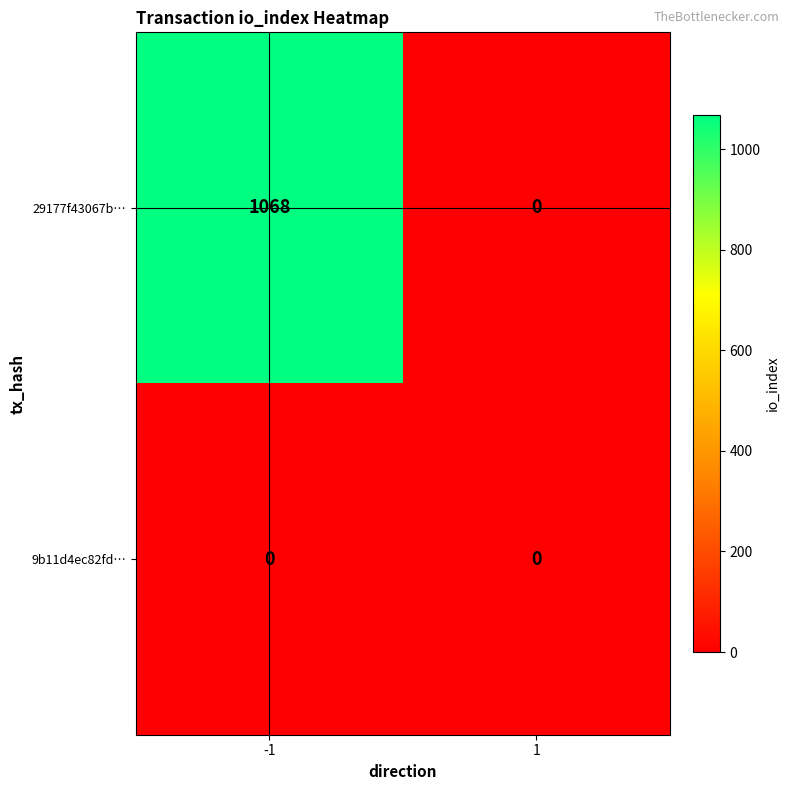

What is the greatest value displayed?

1068